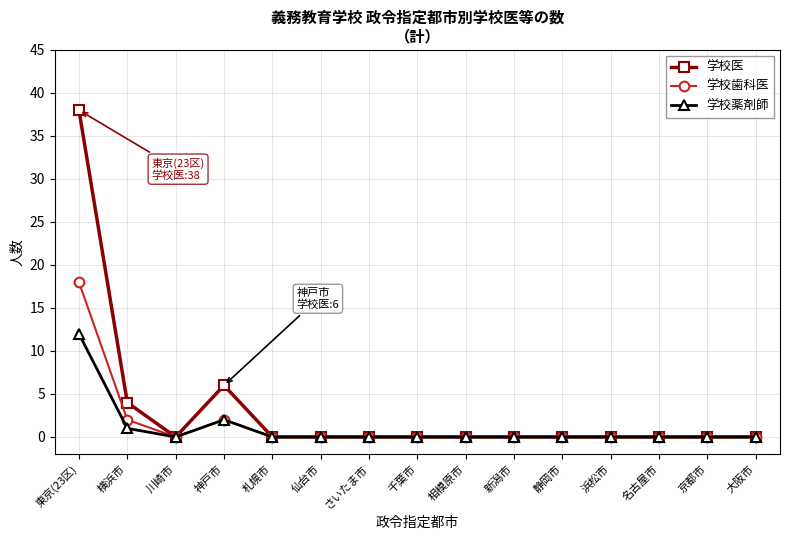

The 学校歯科医 series shows -7 at 静岡市. True or false?

False